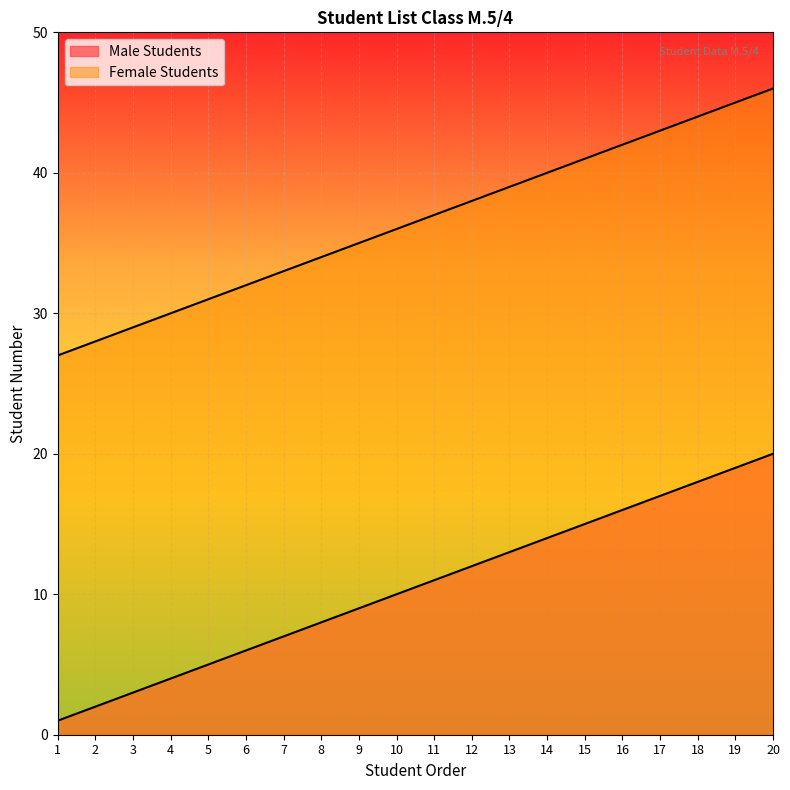

What is the difference between the second highest and second lowest values in the Male Students series?

17